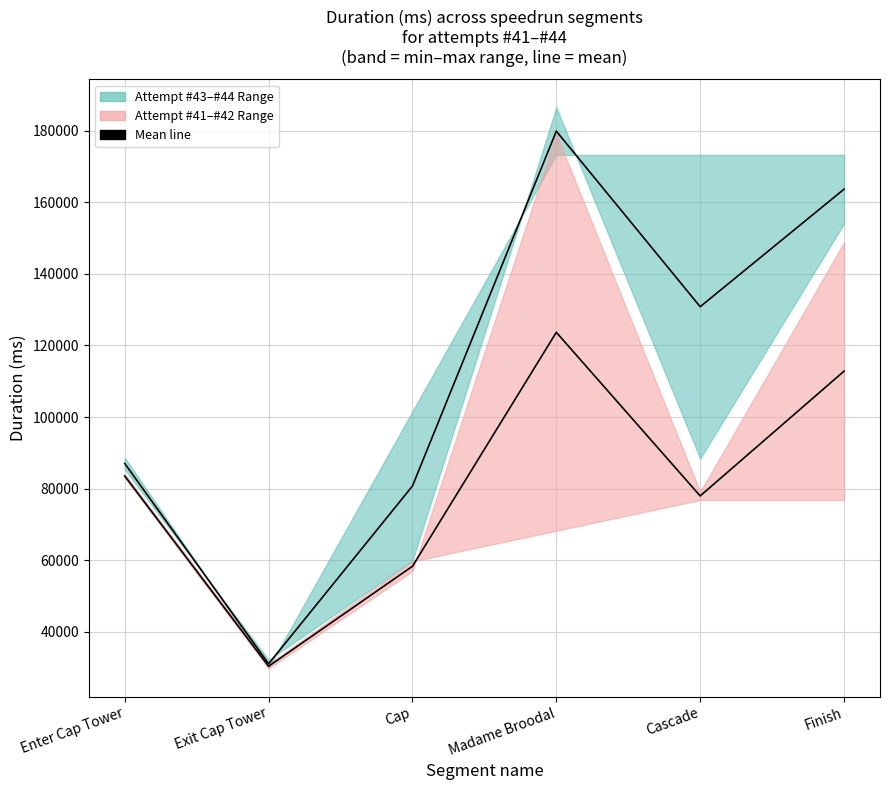

How many data points in Attempt #41–#42 Mean are less than 83528?

3